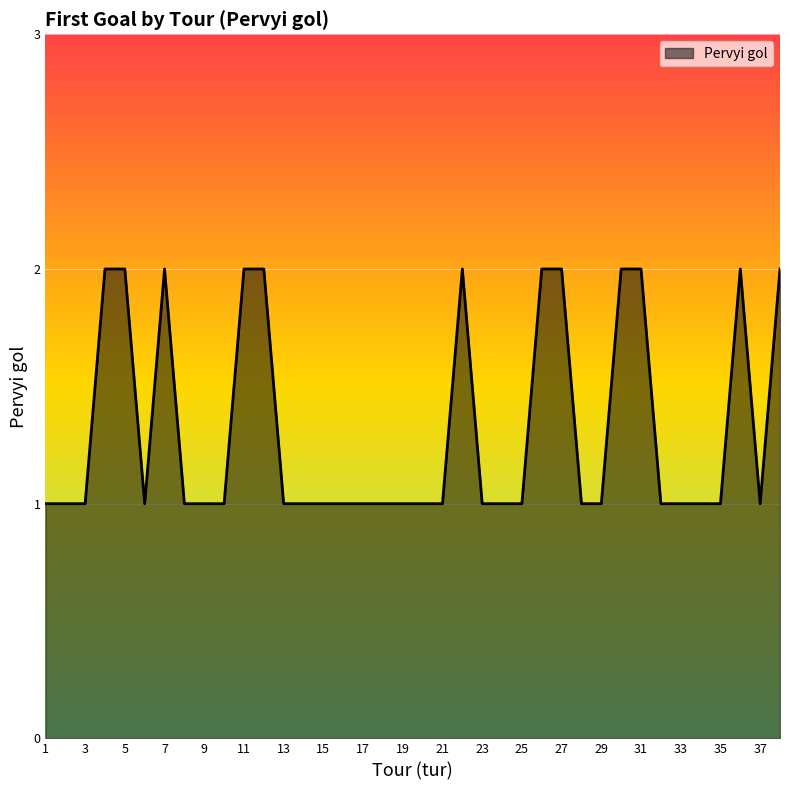

Does the chart display data point markers on the line(s)?

No